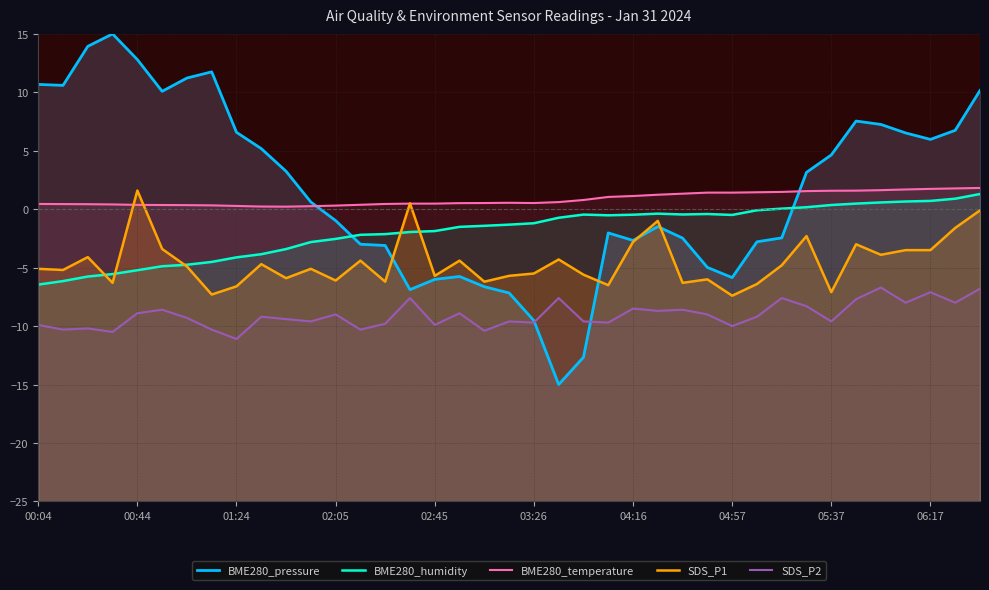

Rank the series at 37 from lowest to highest value.

SDS_P2, SDS_P1, BME280_humidity, BME280_temperature, BME280_pressure